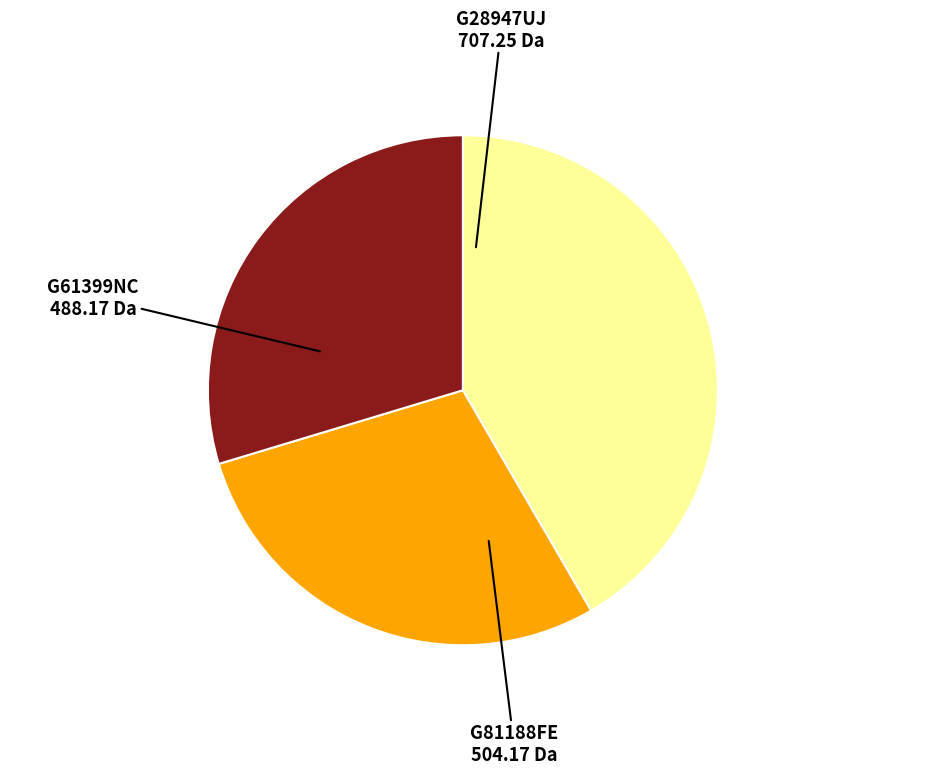

Is there any slice that represents more than half of the pie?

No